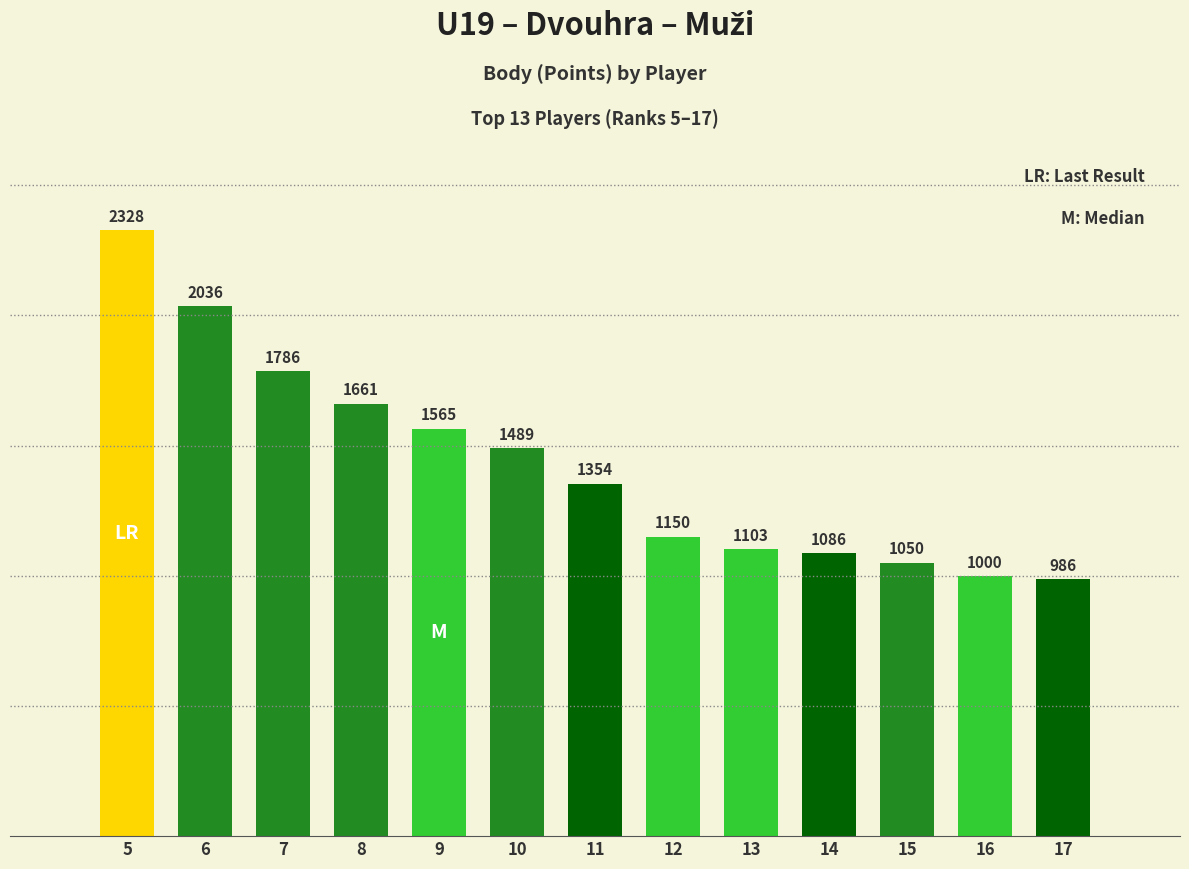

How many bars are there in total?

13